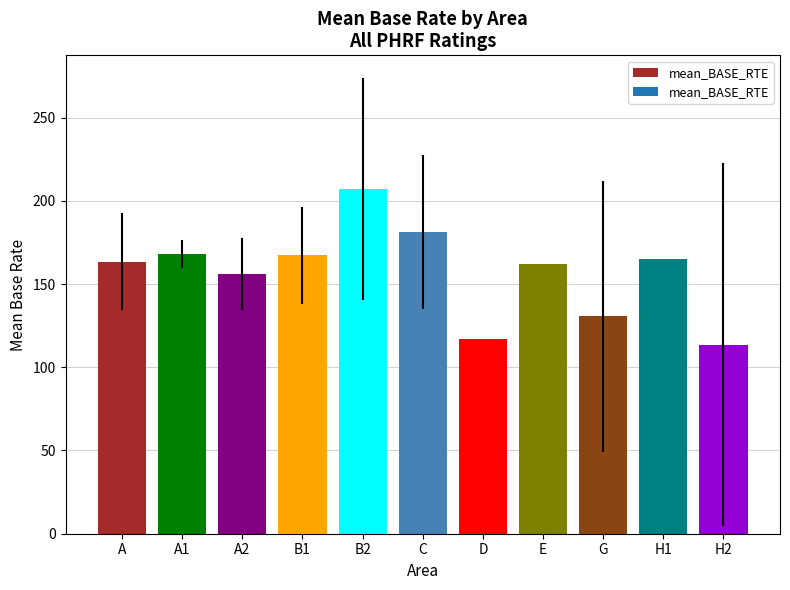

What is the average value?

157.4